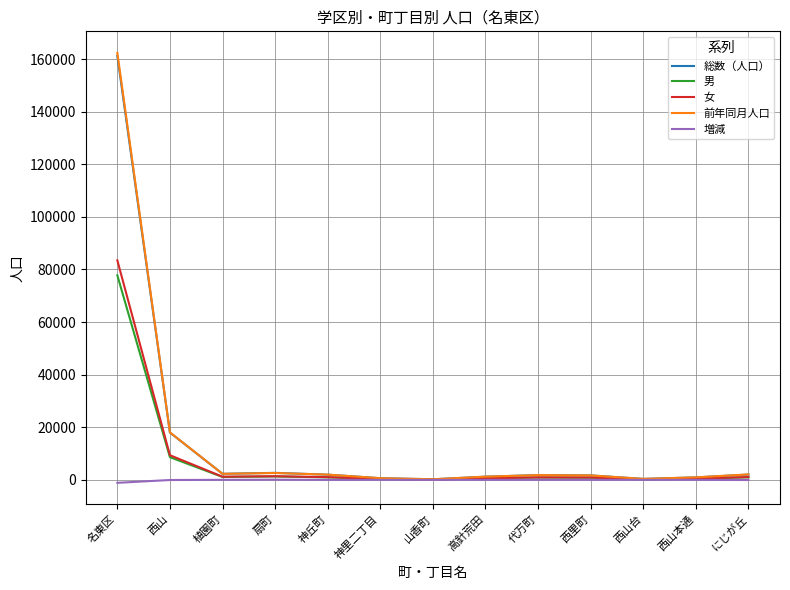

What is the minimum value for 総数（人口）?

212